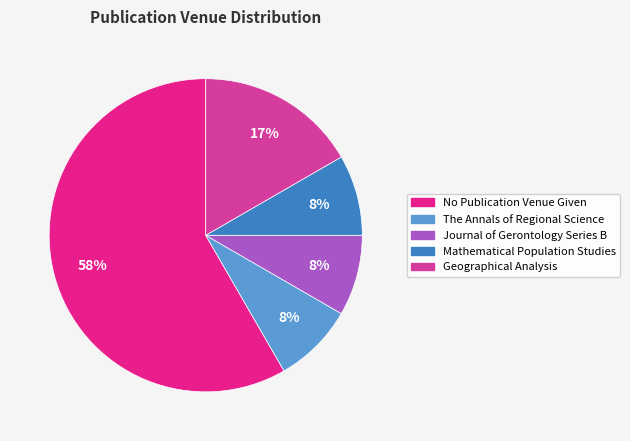

Between Geographical Analysis and Journal of Gerontology Series B, which is larger?

Geographical Analysis